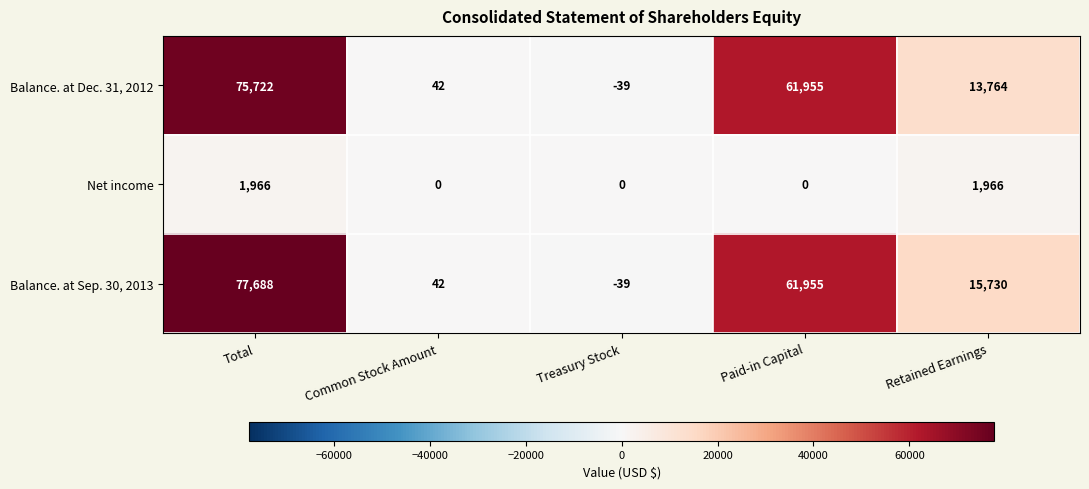

What is the difference between the maximum and second lowest values in the Balance. at Dec. 31, 2012 series?

75680